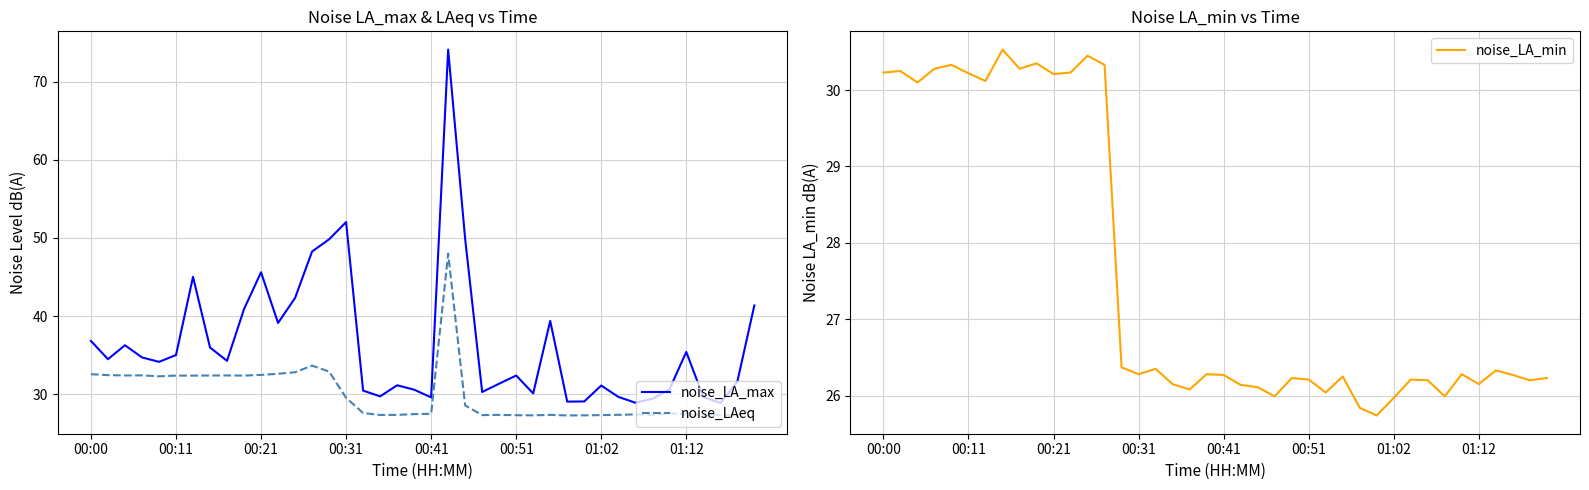

True or false: noise_LAeq and noise_LA_max cross at least once.

False